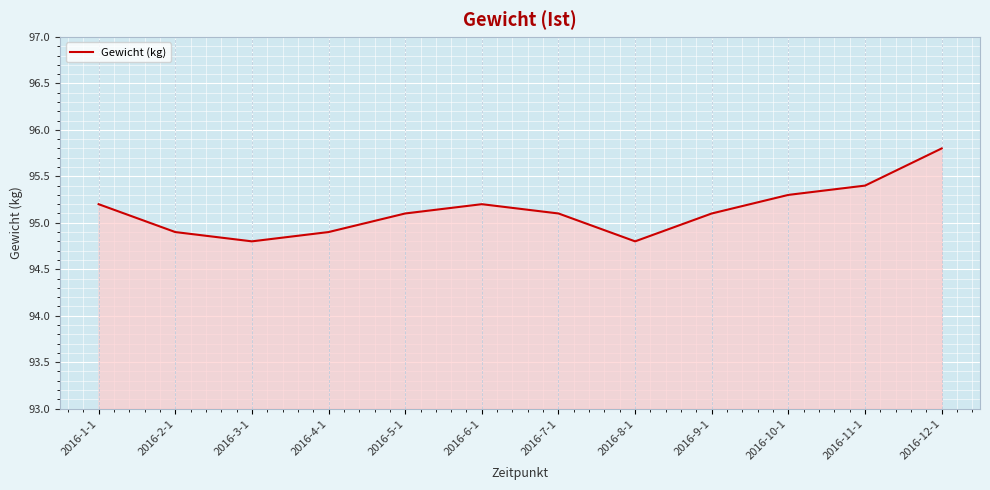

At which category does the data reach its first local peak?

2016-6-1